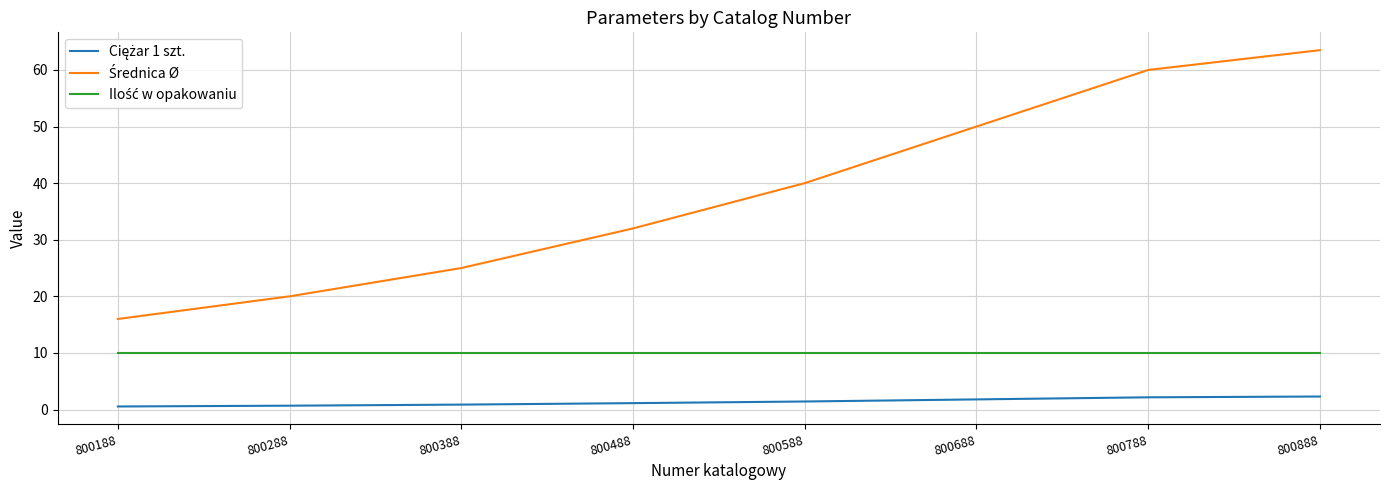

What is the spread (max minus min) of values at 800788?

57.8